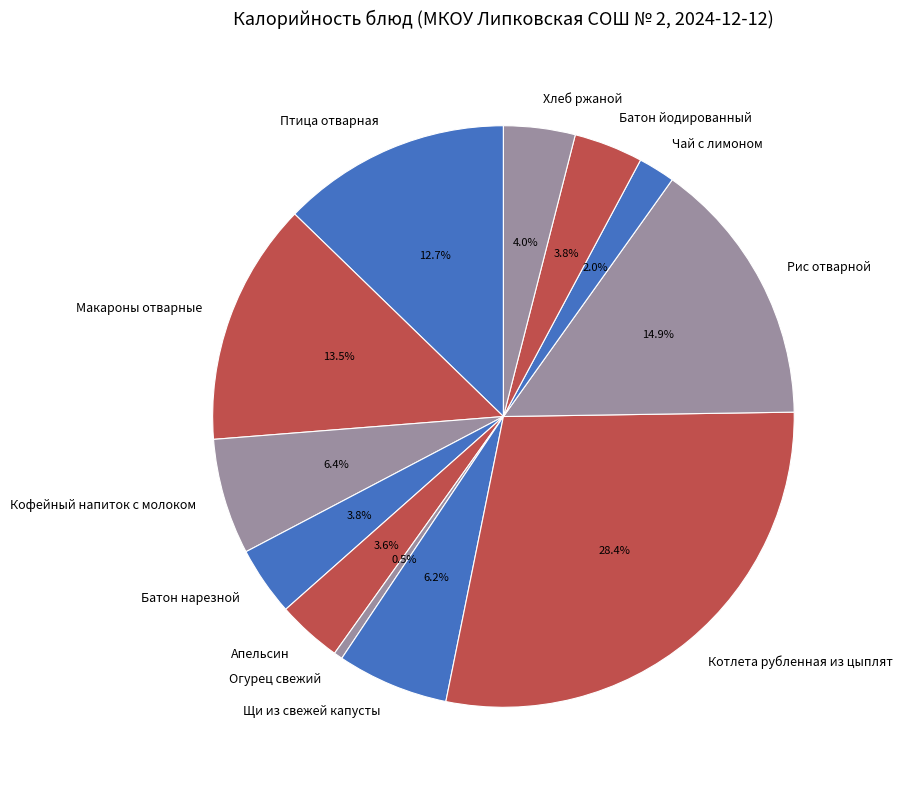

Does Огурец свежий account for over 50% of the chart?

No